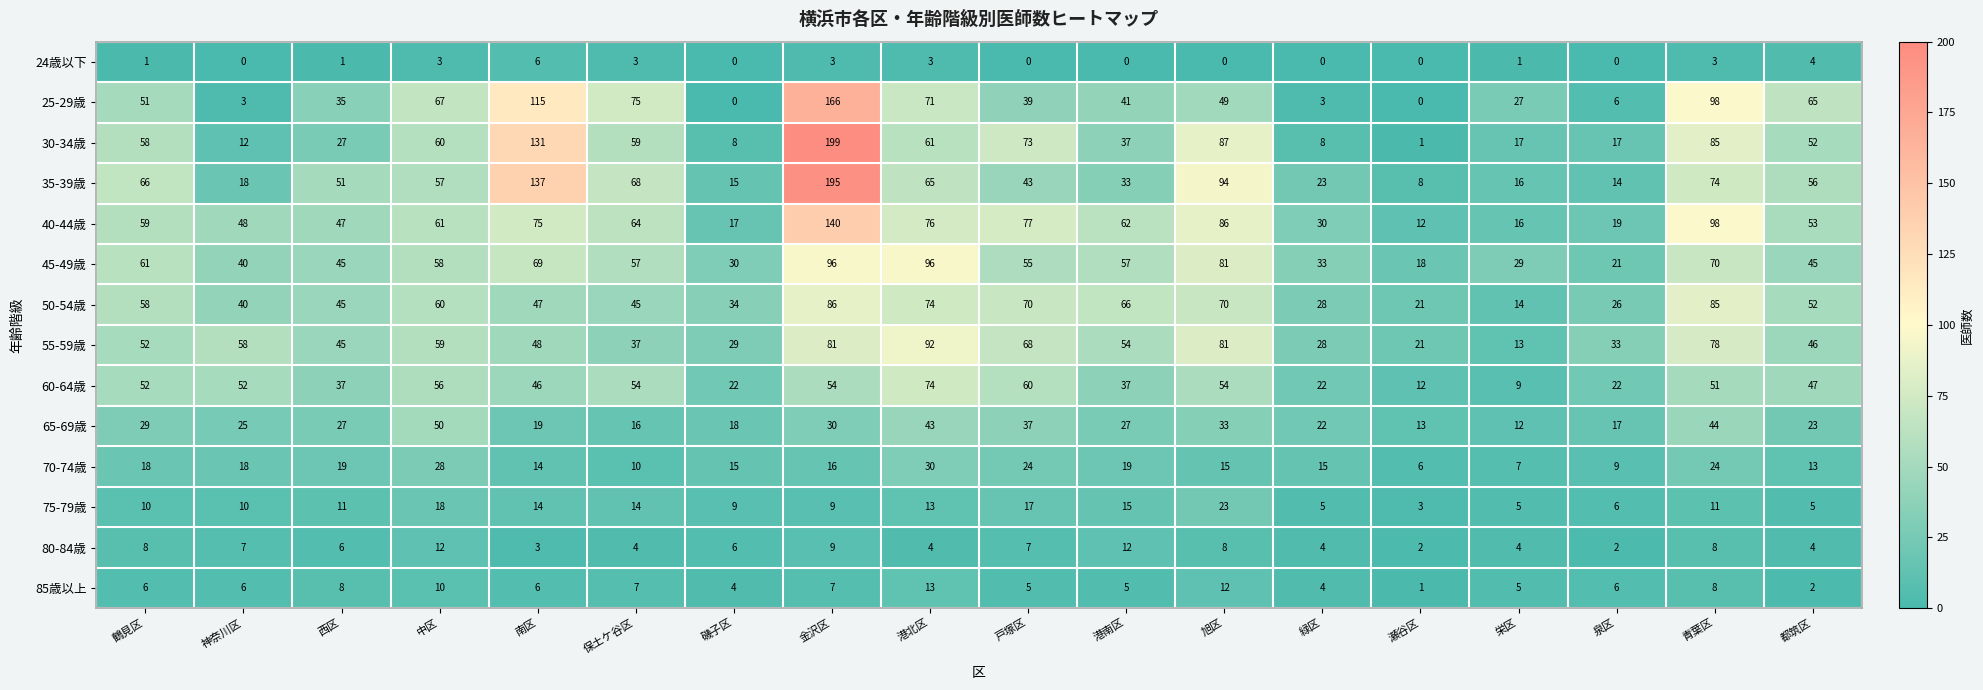

How many series are shown in this chart?

14